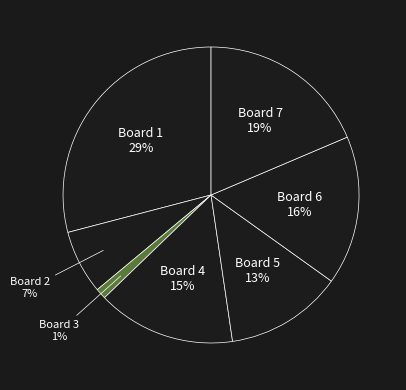

What percentage is the Board 2 slice, to the nearest percent?

7%